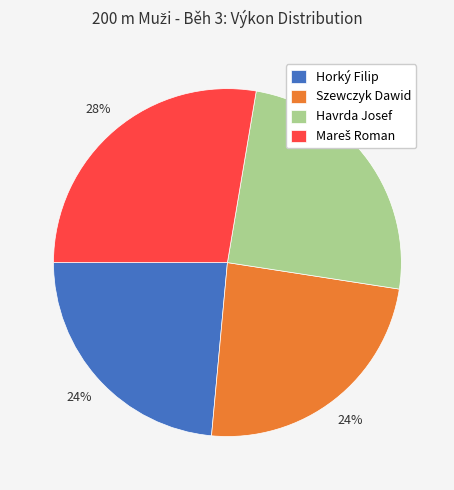

Approximately how many times larger is the value at Szewczyk Dawid compared to Horký Filip?

1.0